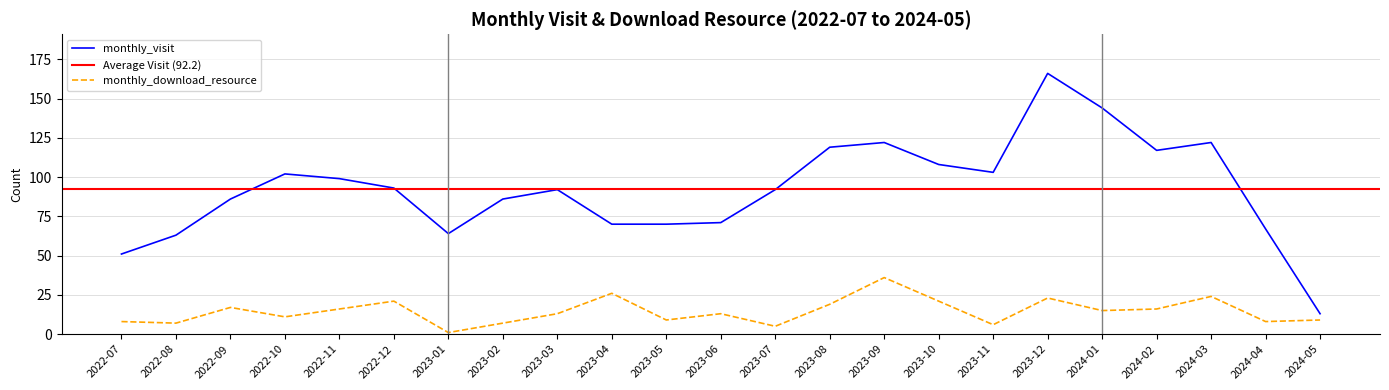

At how many categories does at least one series exceed 103?

7